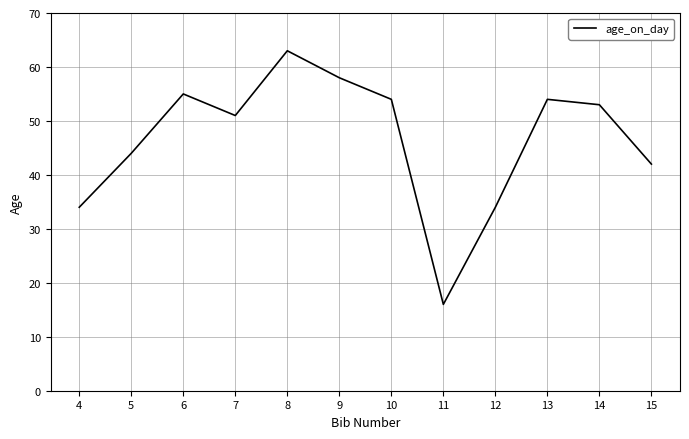

What is the ratio of the value at 11 to the value at 9?

0.3